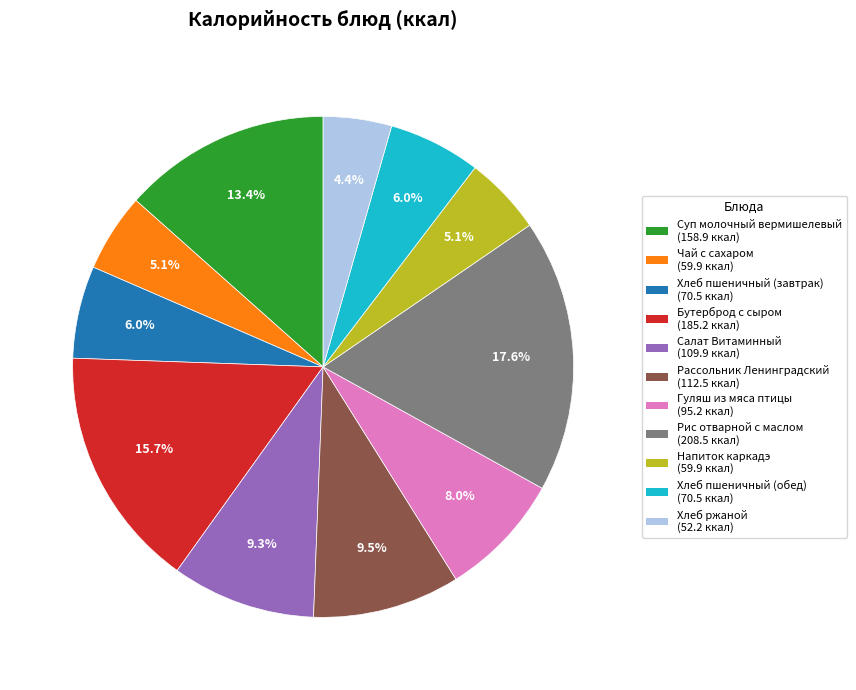

Is there a majority slice in this chart?

No